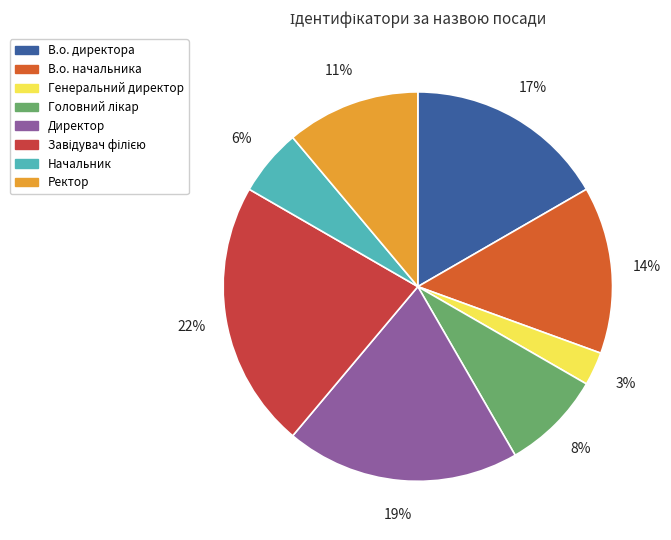

Which has a higher value, Начальник or Директор?

Директор